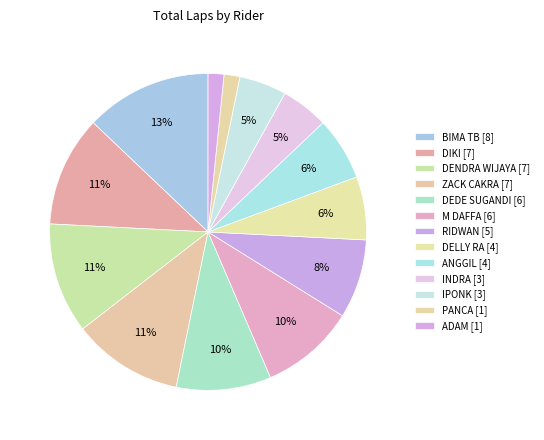

Which has a higher value, M DAFFA or DEDE SUGANDI?

M DAFFA